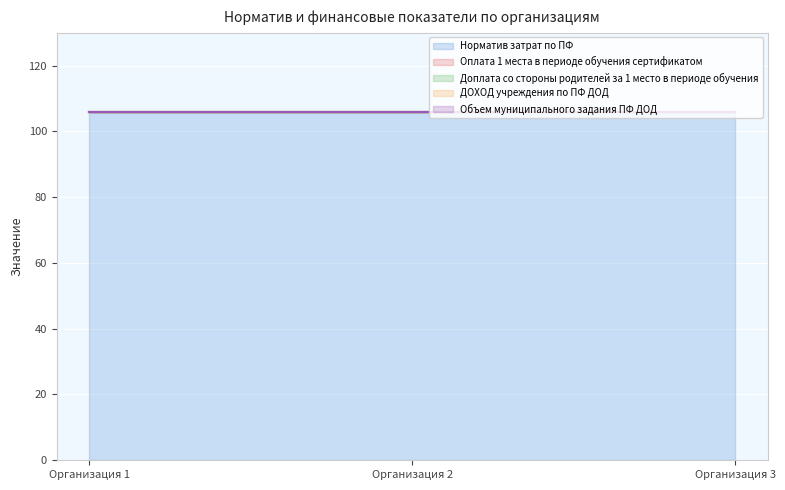

Between Организация 1 and Организация 3, which series saw the biggest shift?

Норматив затрат по ПФ